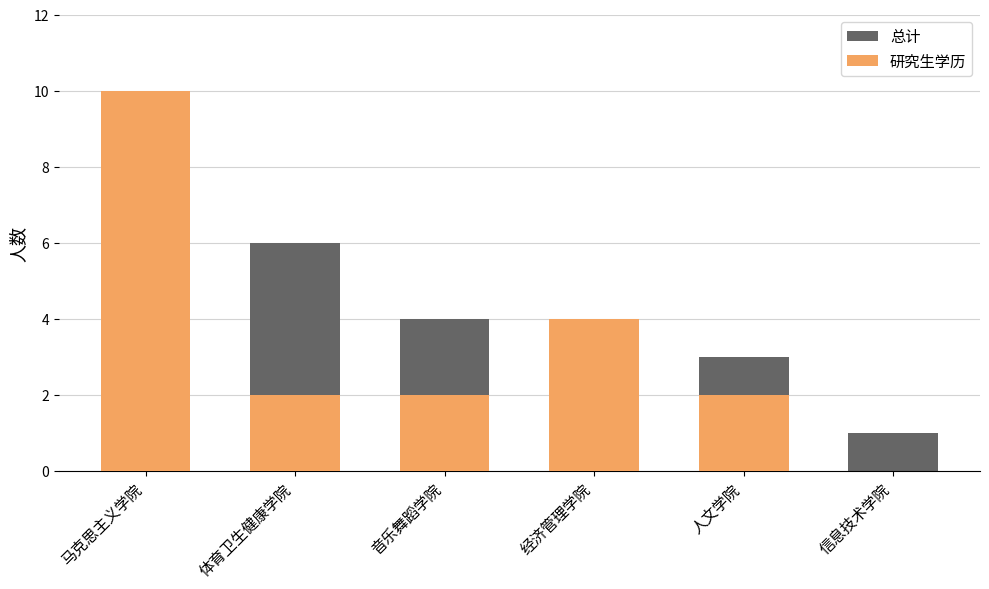

Which series has the largest total across all categories?

总计